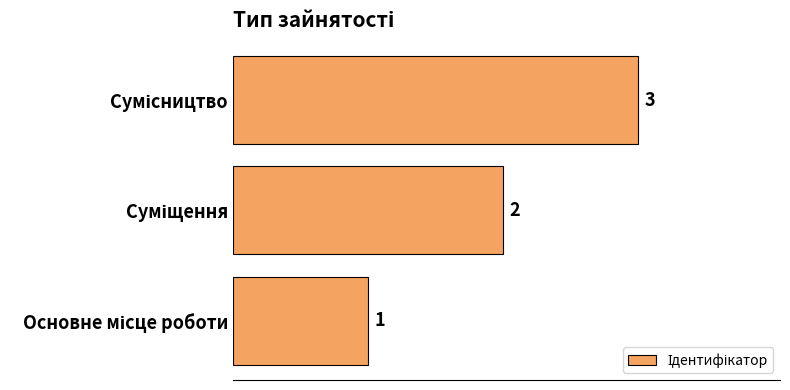

What is the greatest value displayed?

3